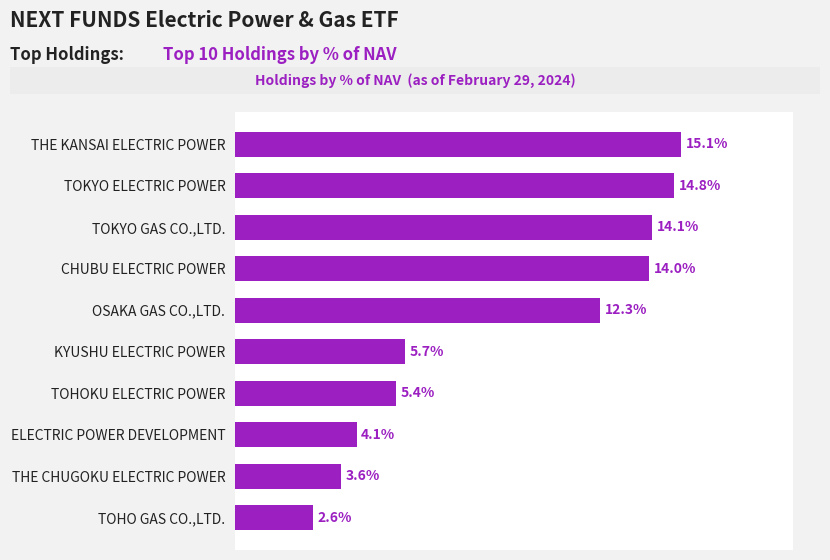

Are the bars horizontal?

Yes